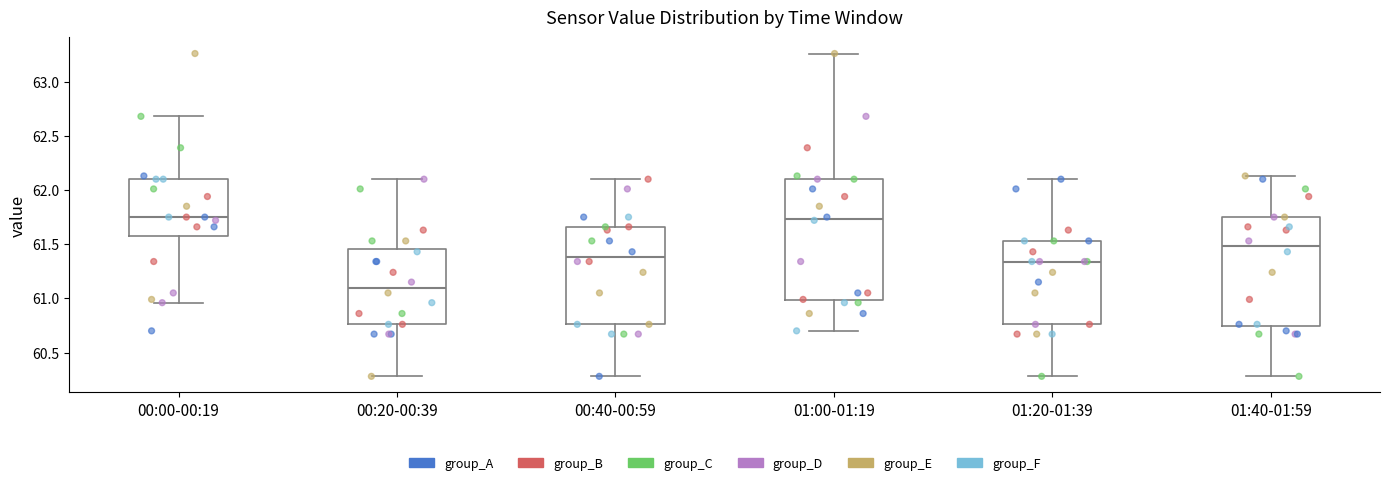

Which box is the tallest, from its lower edge to its upper edge?

01:00-01:19